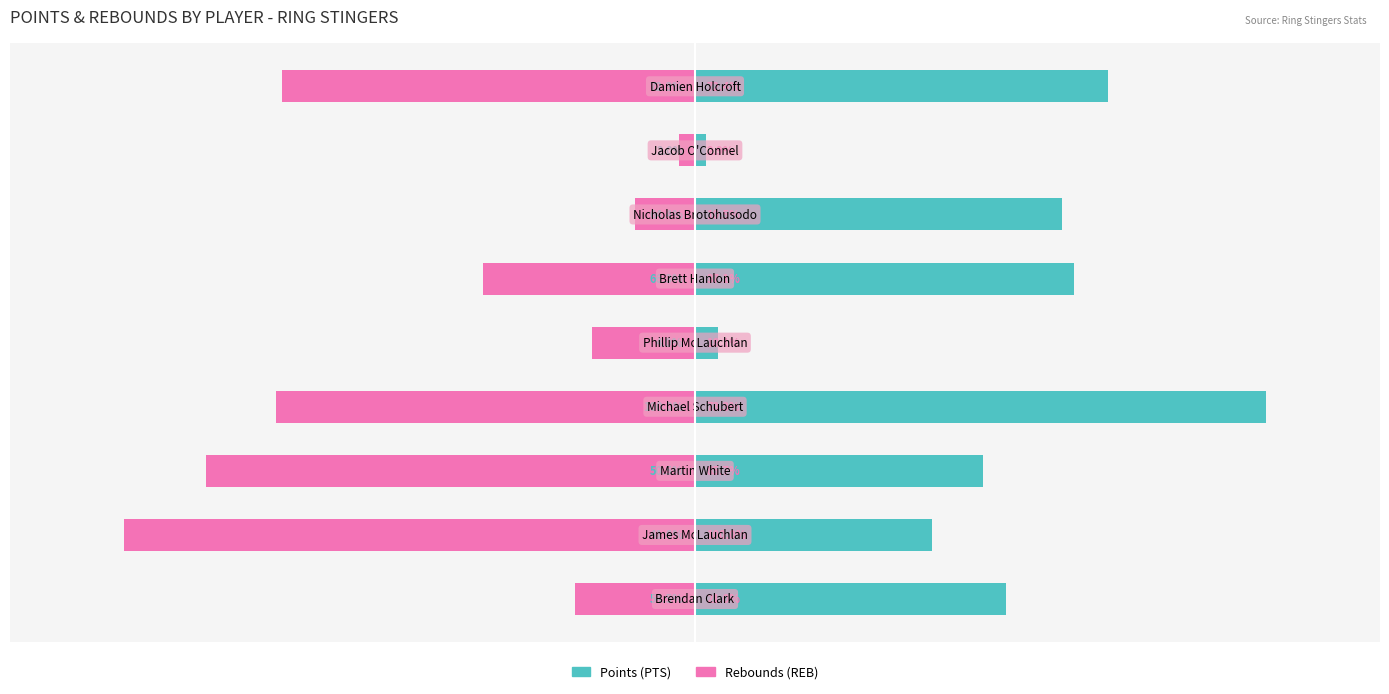

Reading right to left, list all the values displayed in this chart.

PTS (Points): 72.3	2.0	64.4	66.3	4.0	100.0	50.5	41.6	54.5
REB (Rebounds): -72.4	-2.9	-10.5	-37.1	-18.1	-73.3	-85.7	-100.0	-21.0